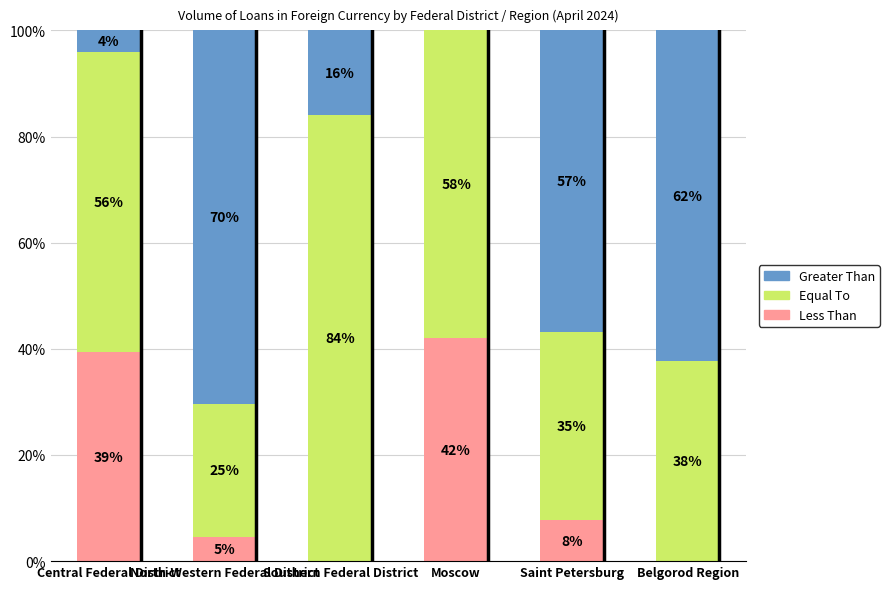

True or false: By credit institutions of other regions (set 1) has a value of 11.9 at Saint Petersburg.

False